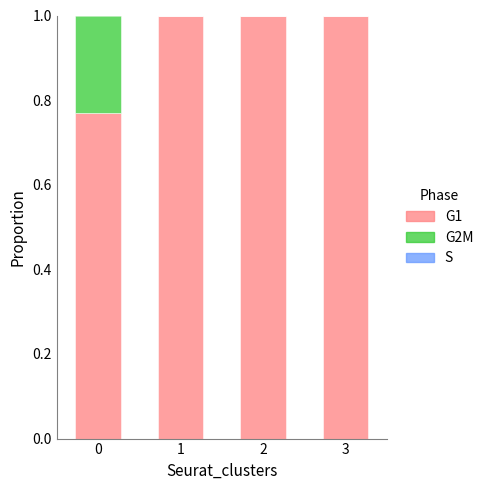

What is the total value across all series at 0?

1.0